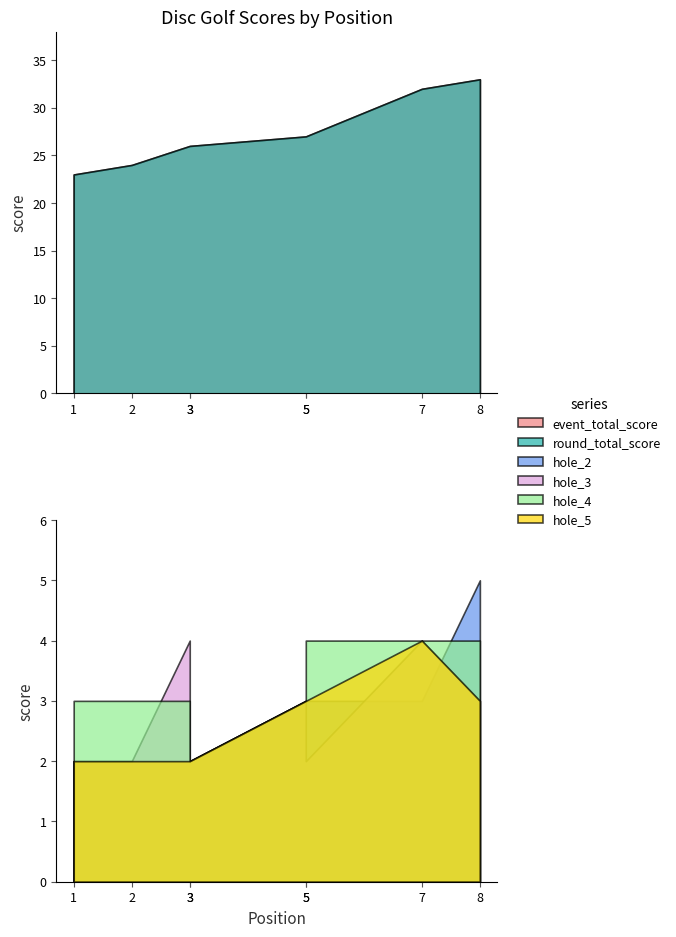

At which category does hole_3 reach its first local peak?

3